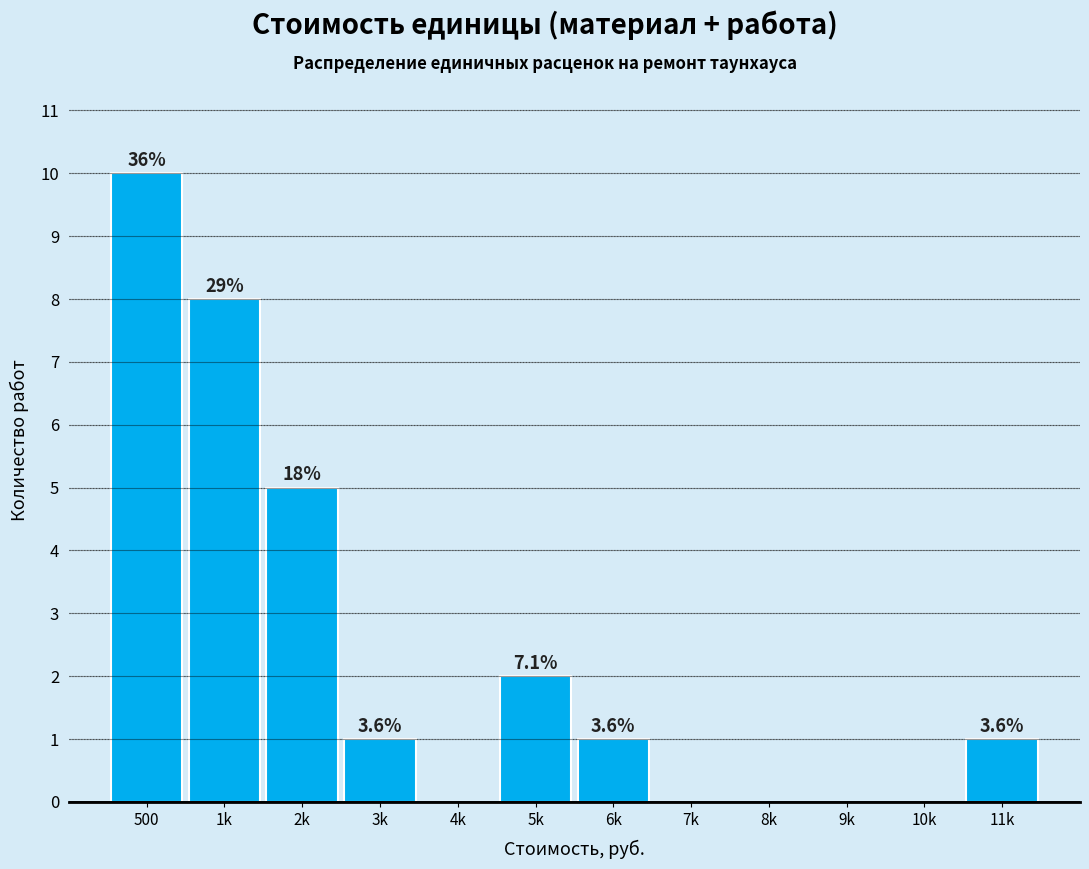

Are the bars horizontal?

No